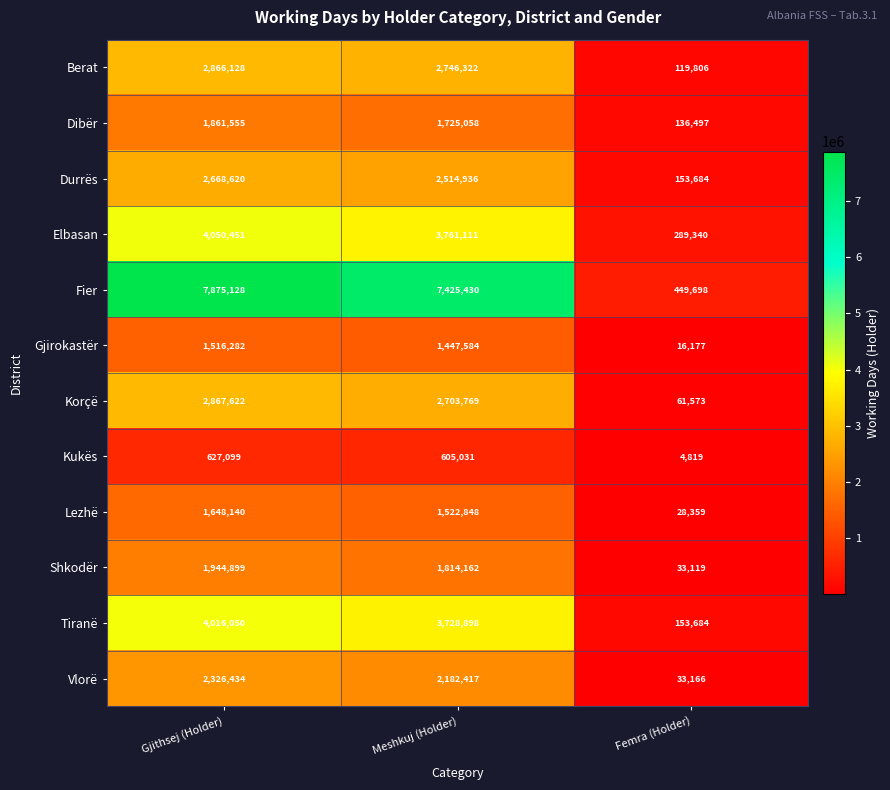

Read the Shkodër value at Meshkuj (Holder), to the nearest 10.

1814160